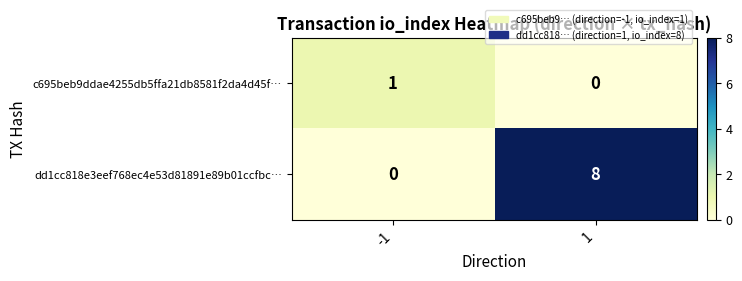

What is the total value across all series at -1?

1